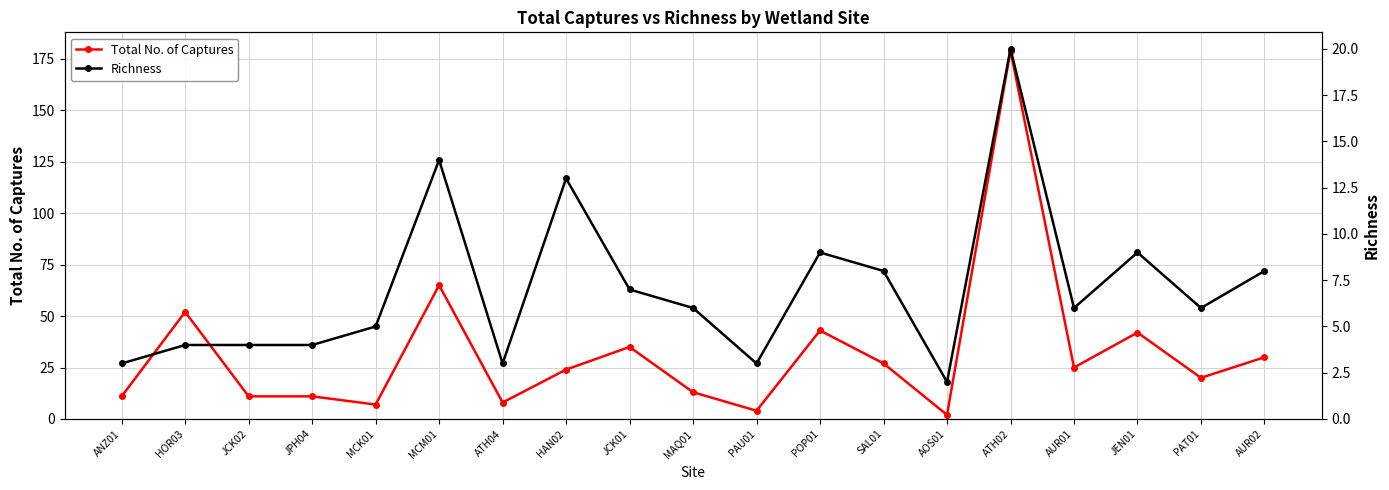

List the series in order of their overall mean, highest first.

Total No. of Captures, Richness